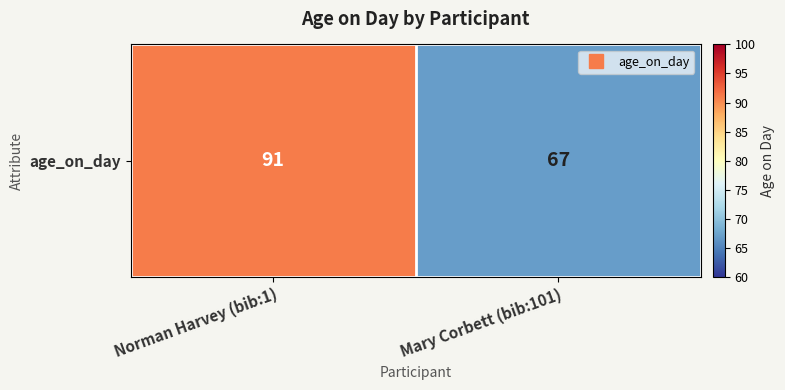

Between Mary Corbett (bib:101) and Norman Harvey (bib:1), which is larger?

Norman Harvey (bib:1)